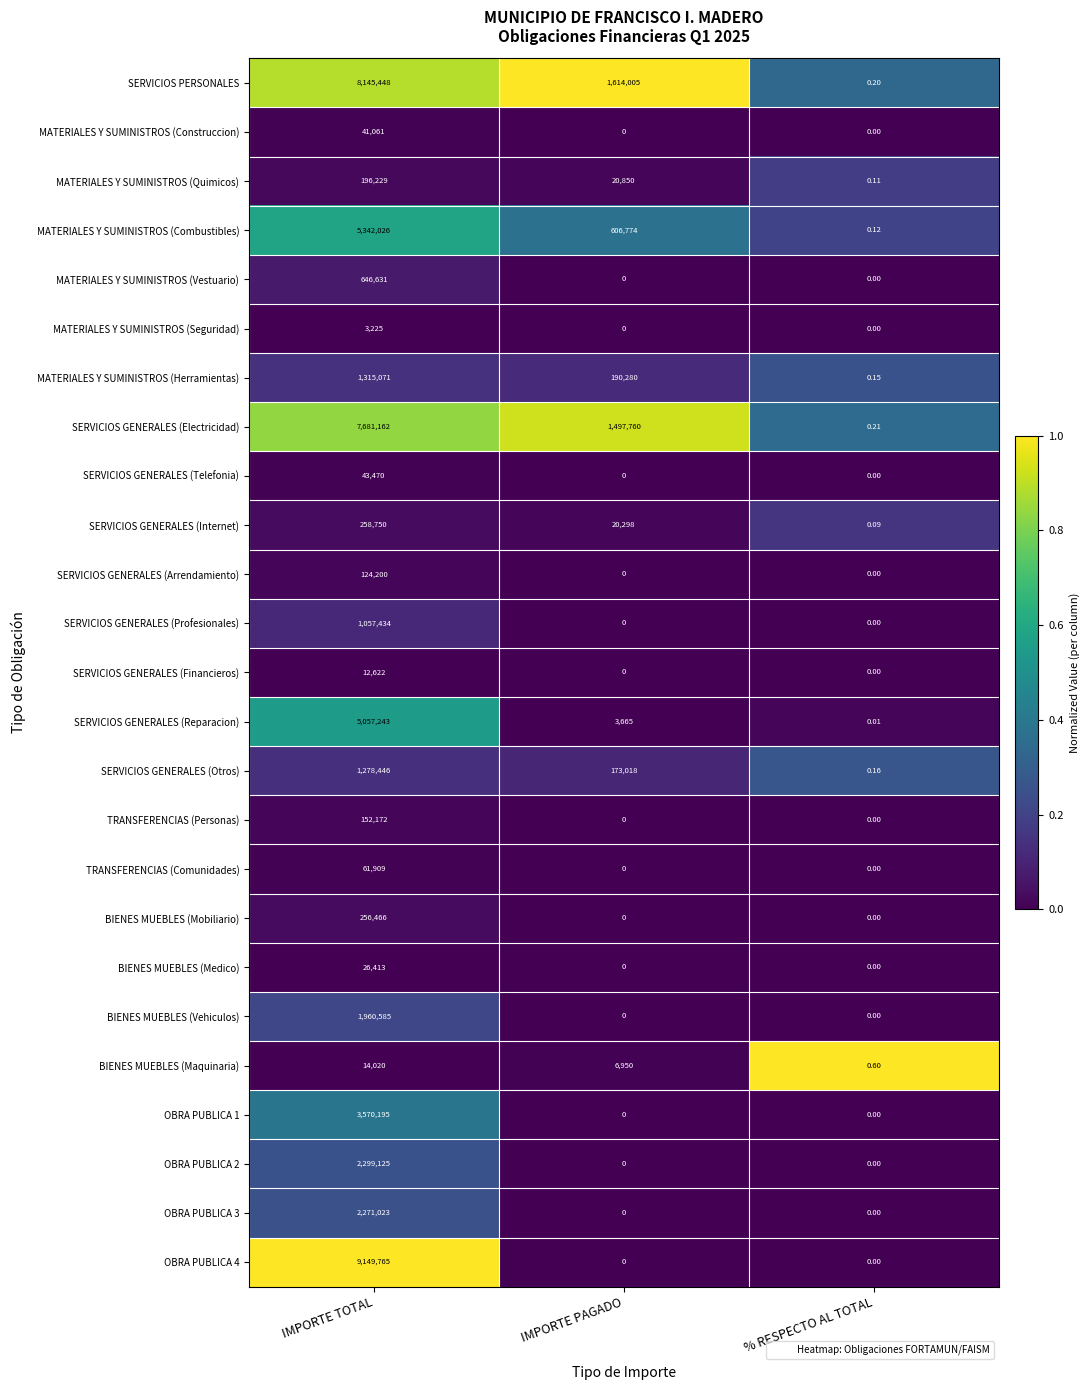

At how many categories does at least one series exceed 0?

3